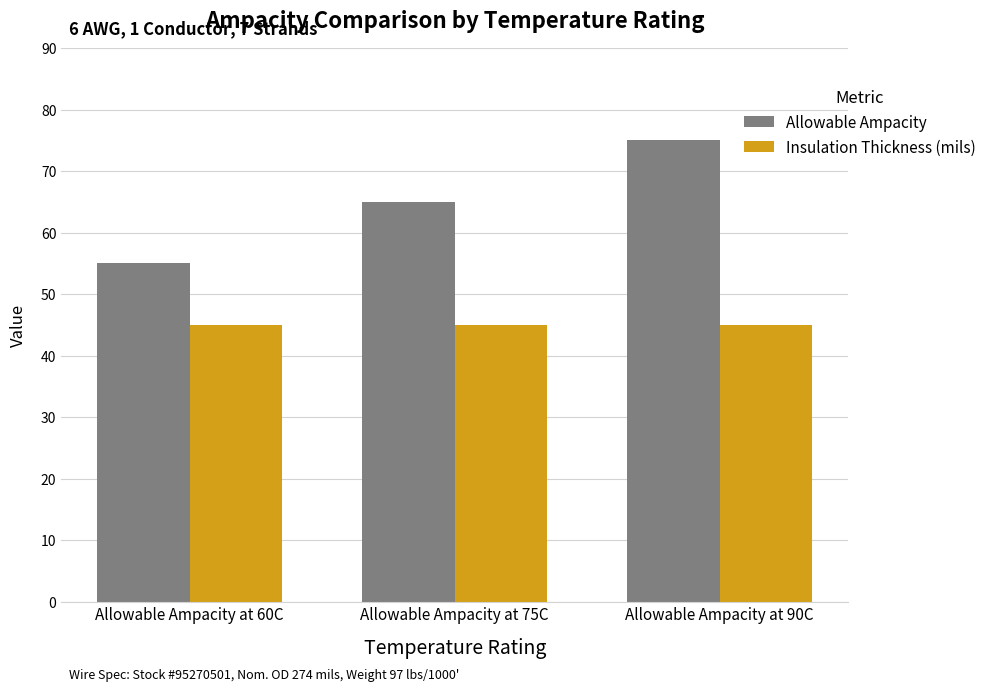

What is the label of the 3rd bar from the left?

Allowable Ampacity at 90C